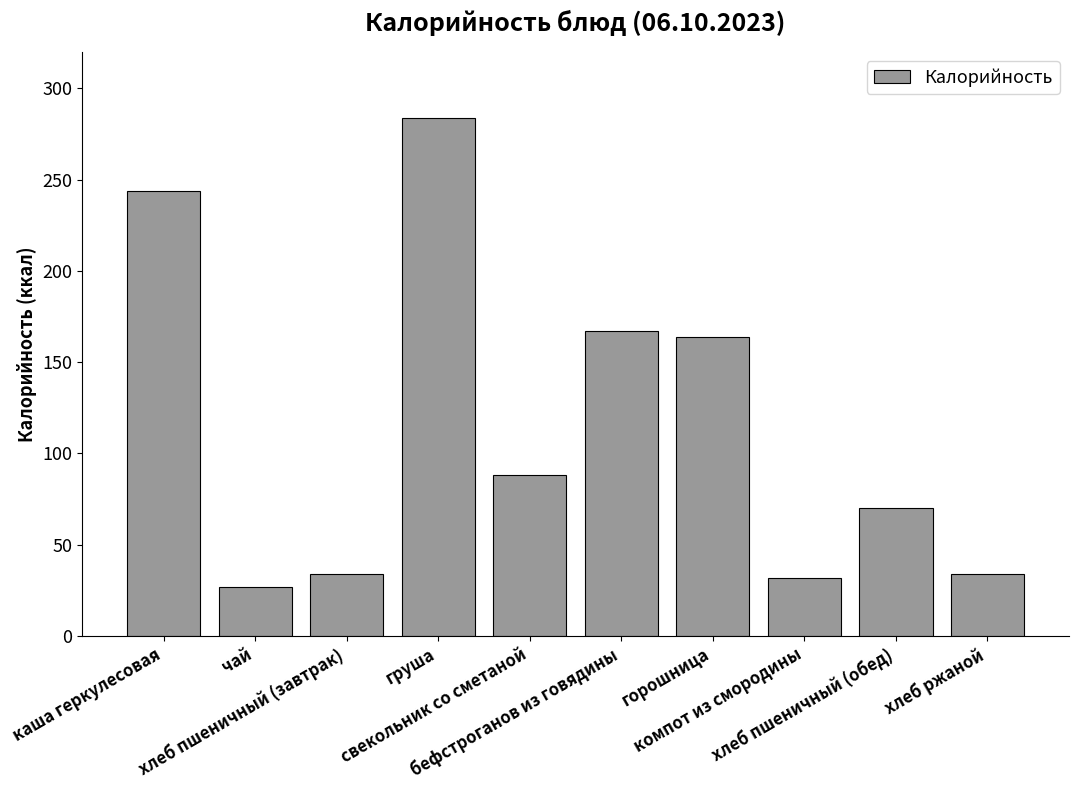

What is the difference between the maximum and minimum values?

257.0